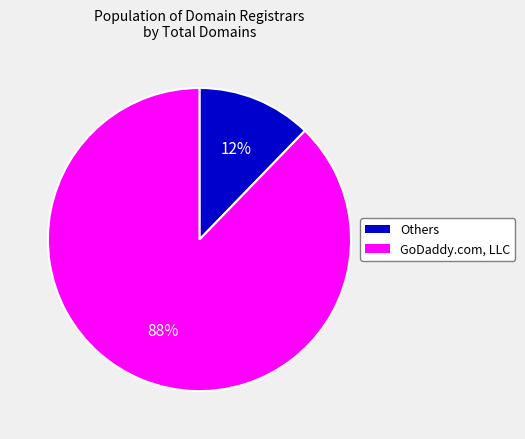

Is the sum of Others and GoDaddy.com, LLC greater than half?

Yes